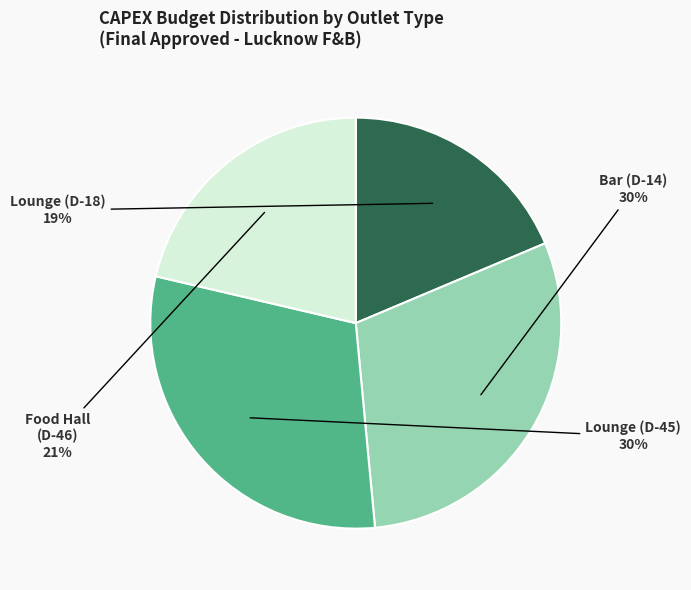

Is there any slice that represents more than half of the pie?

No